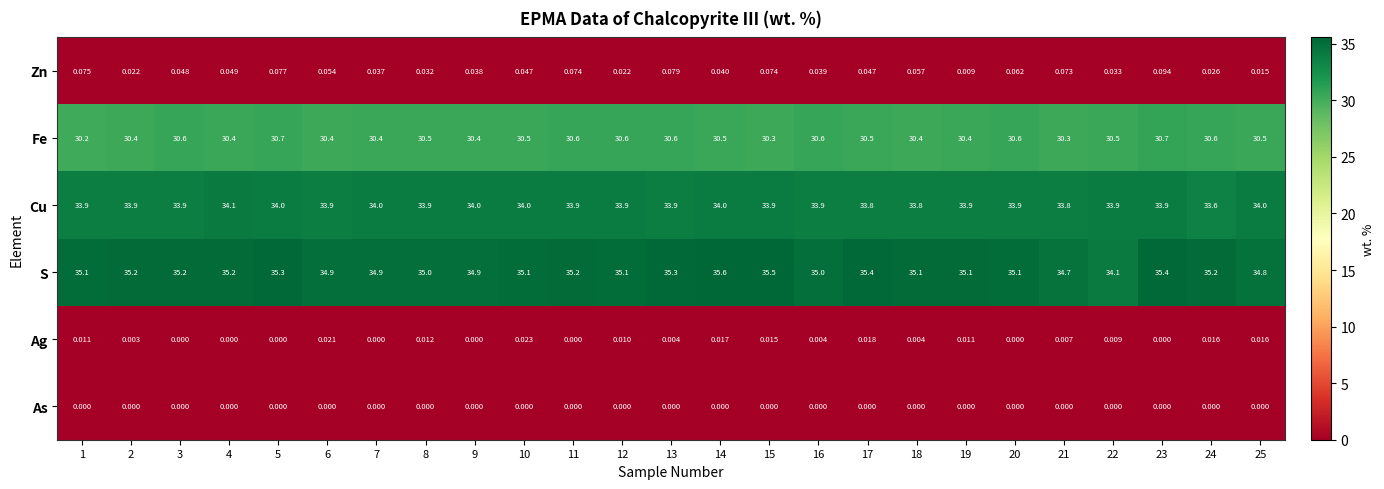

Which series has the largest range (max minus min)?

S